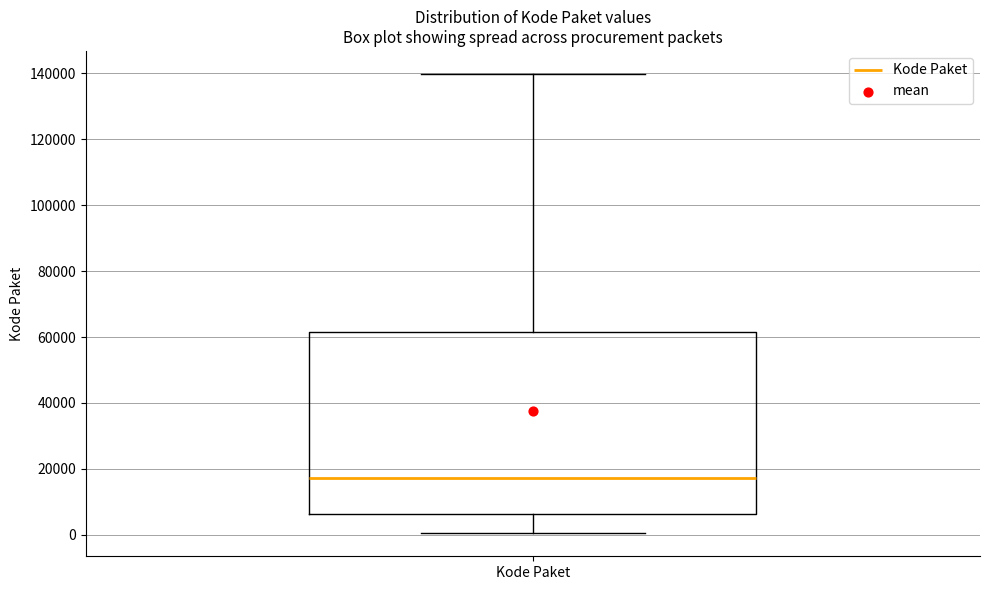

Transcribe this box plot: give where the median line is, the range the box spans, and where the two whiskers end, as read against the y-axis. The values are not printed on the chart, so give them approximately, as read against the axis.

median 18000, box 6000 to 62000, whiskers 0 to 140000